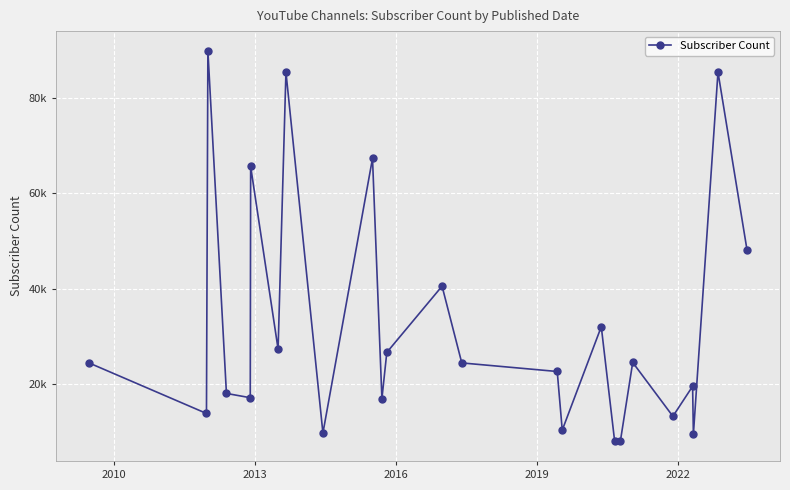

Does the chart have visible grid lines?

Yes